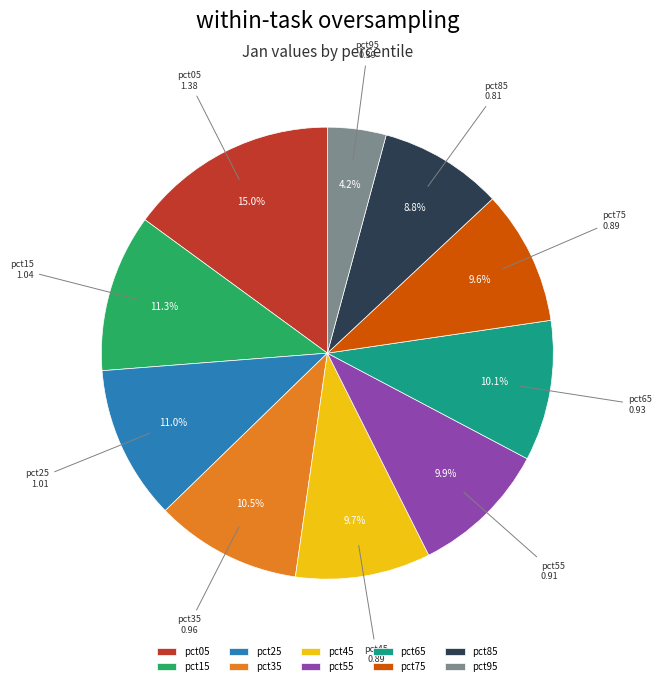

Is pct95 the majority of the pie?

No